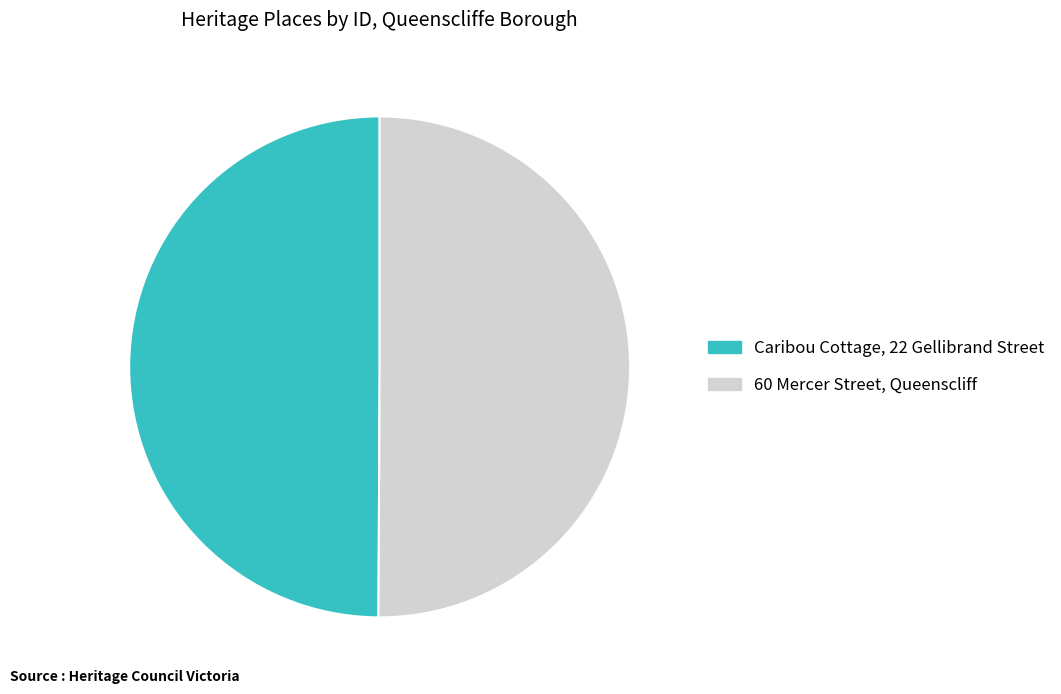

Is the sum of Caribou Cottage, 22 Gellibrand Street and 60 Mercer Street, Queenscliff greater than half?

Yes